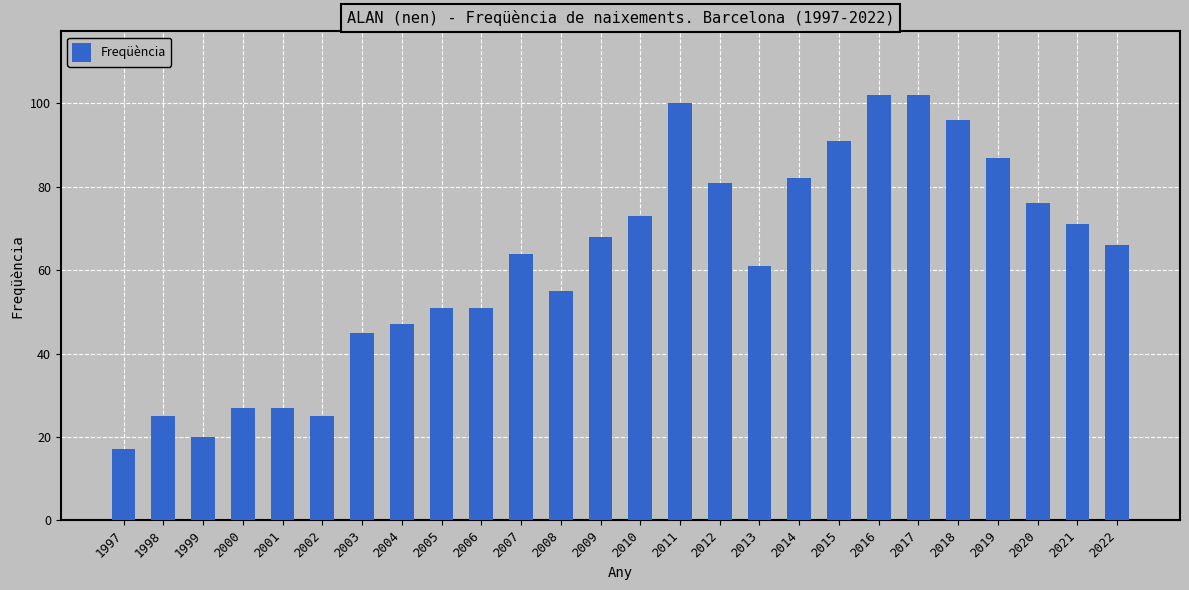

What is the sum of all values?

1610